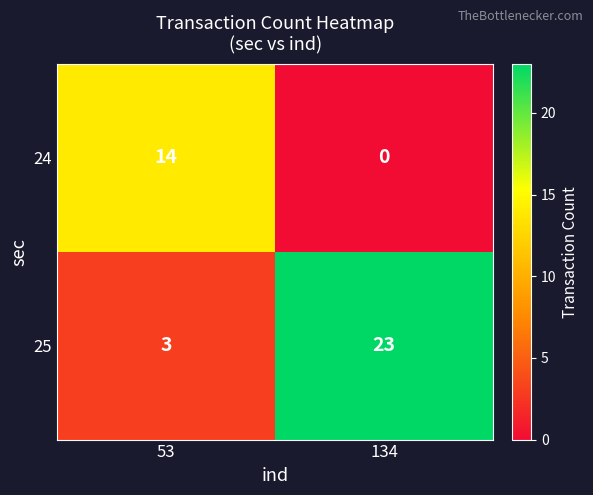

What is the average value of the 24 series?

7